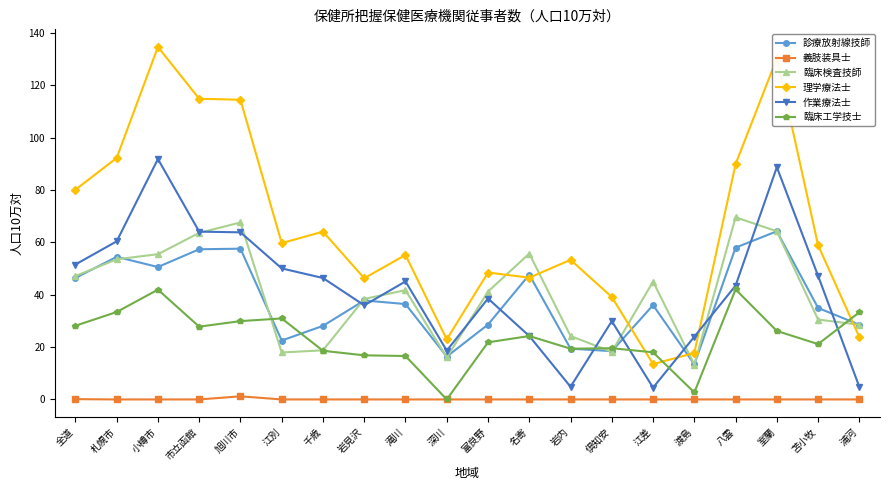

True or false: 作業療法士 has more than 2 points higher than both neighbors.

True